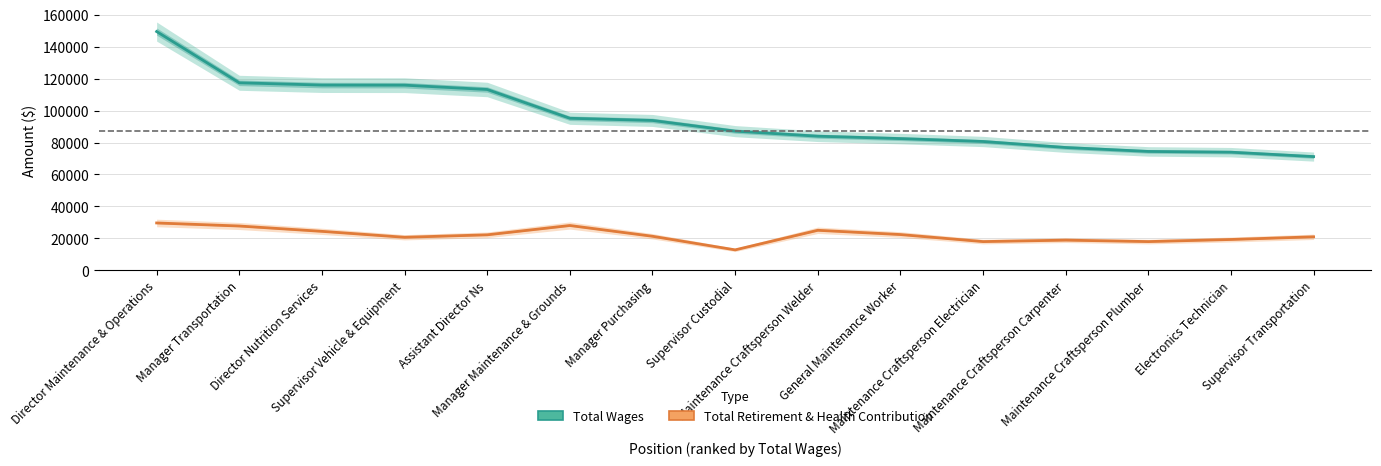

In Total Retirement & Health Contribution, how many points are lower than both neighbors (excluding endpoints)?

4